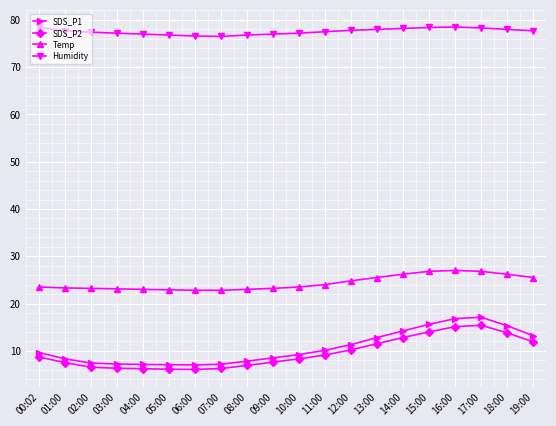

The SDS_P2 series shows 6.3 at 03:00. True or false?

True